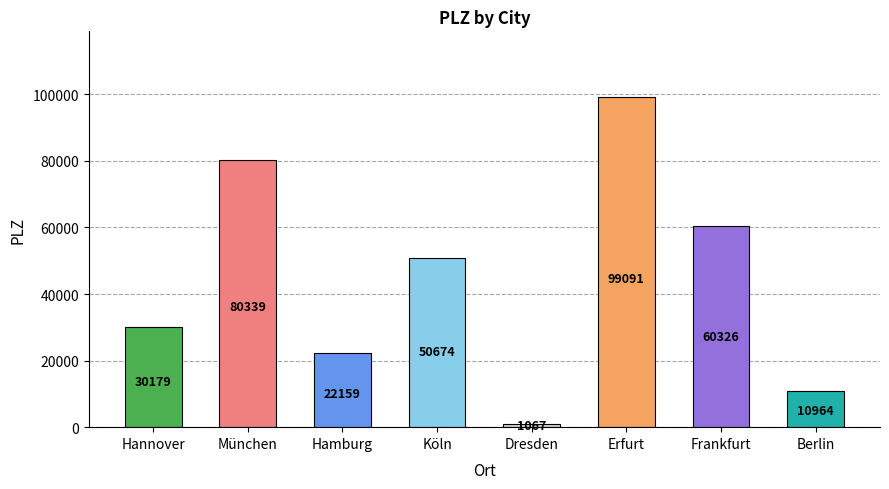

Approximately how many times larger is the value at Köln compared to Hannover?

1.7